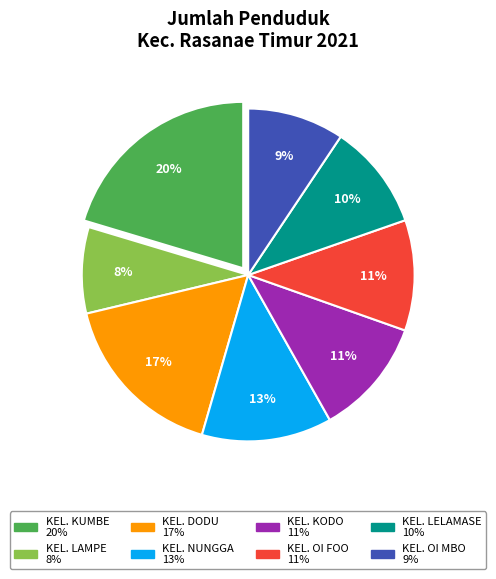

To the nearest percent, what percentage of the pie is KEL. OI FOO?

11%